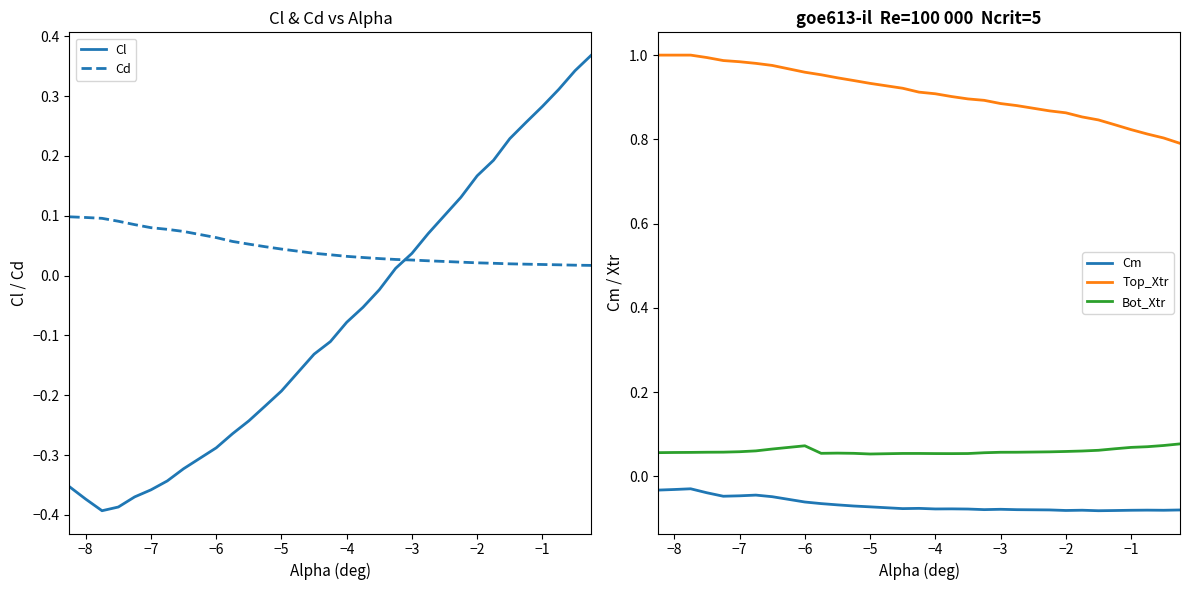

True or false: Top_Xtr has more than 2 interior local peaks.

False